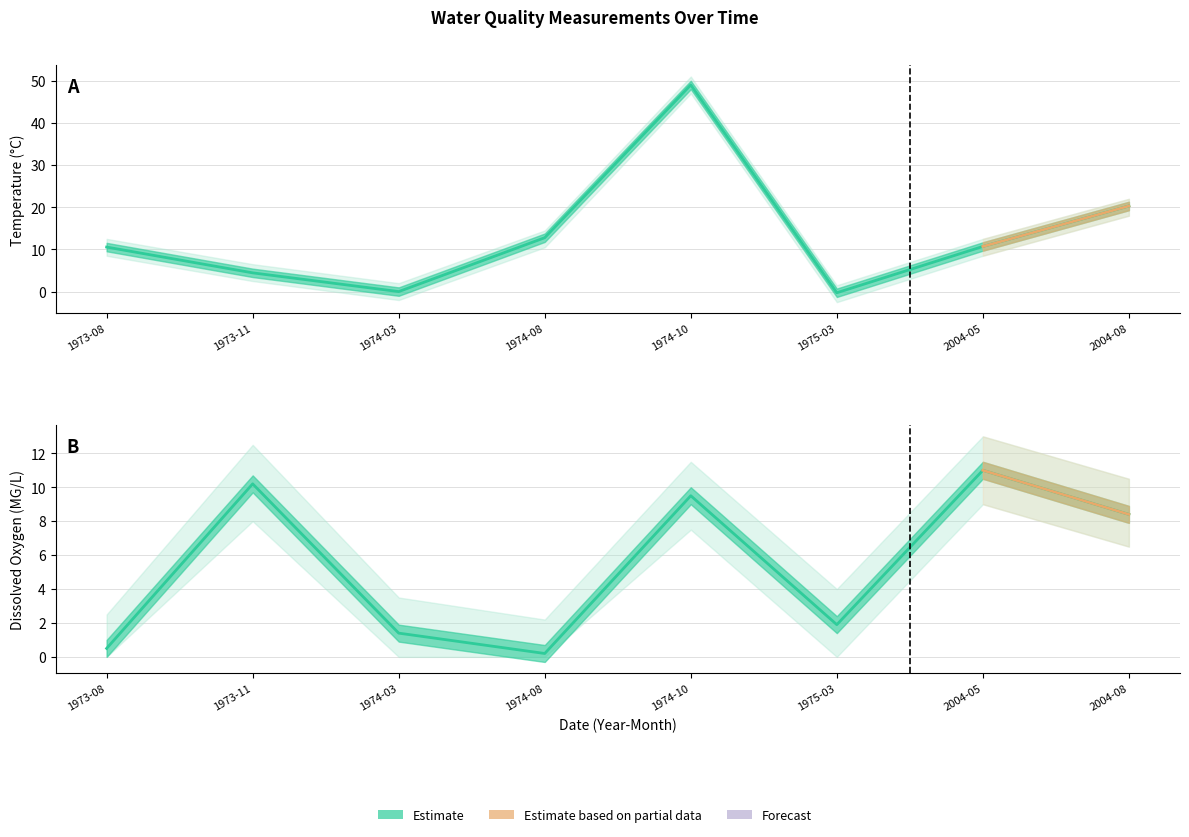

True or false: there are more than 2 points higher than both neighbors.

False